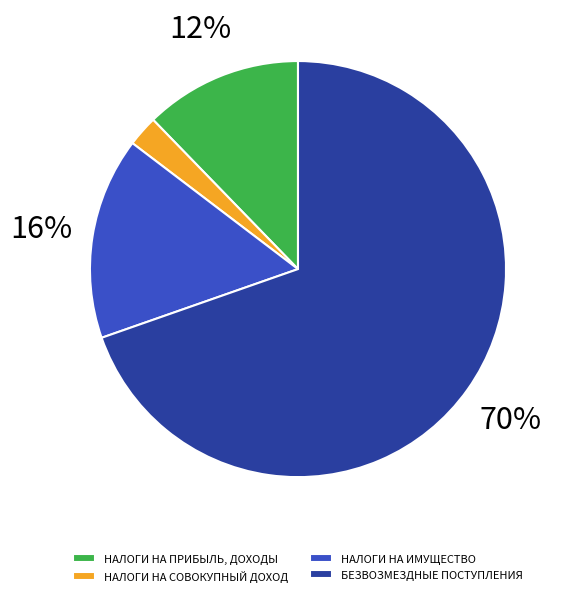

What percentage is the НАЛОГИ НА СОВОКУПНЫЙ ДОХОД slice, to the nearest percent?

2%